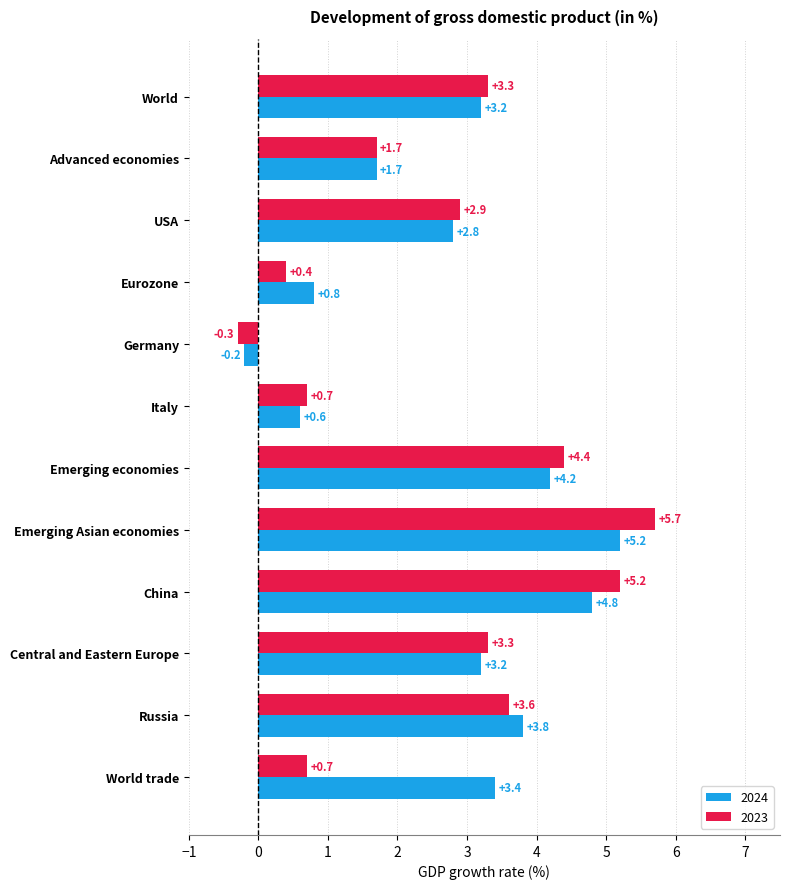

The 2023 series shows 3.3 at World. True or false?

True